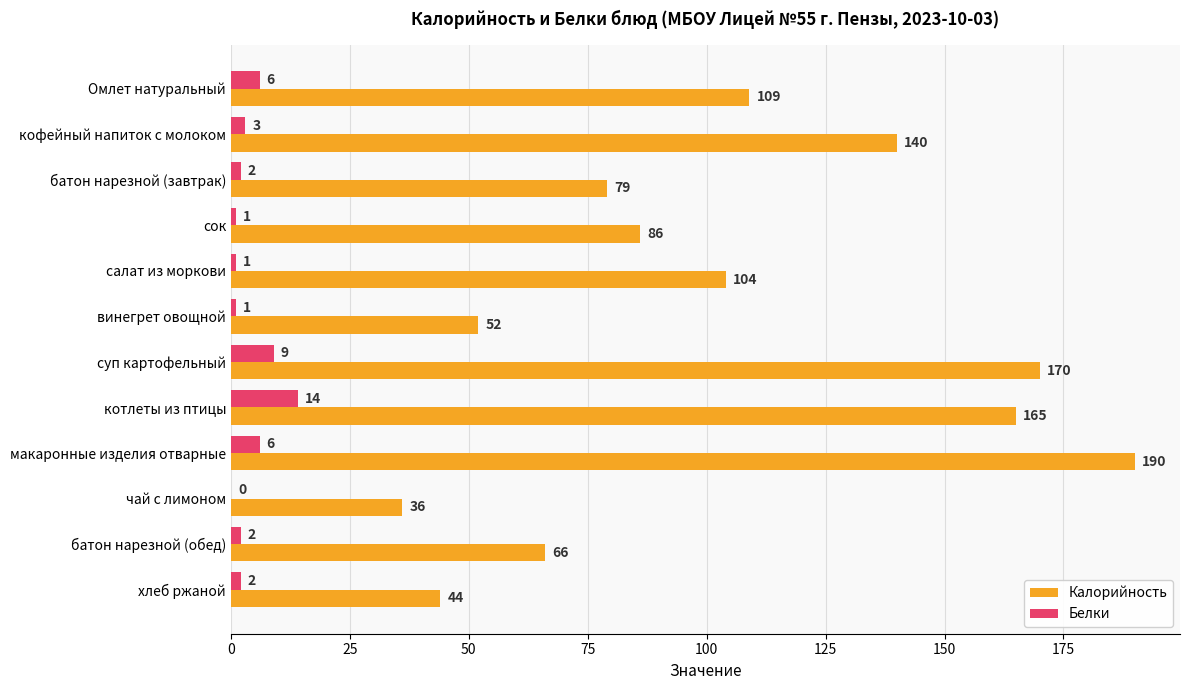

Is it true that Калорийность equals 245 at кофейный напиток с молоком?

False